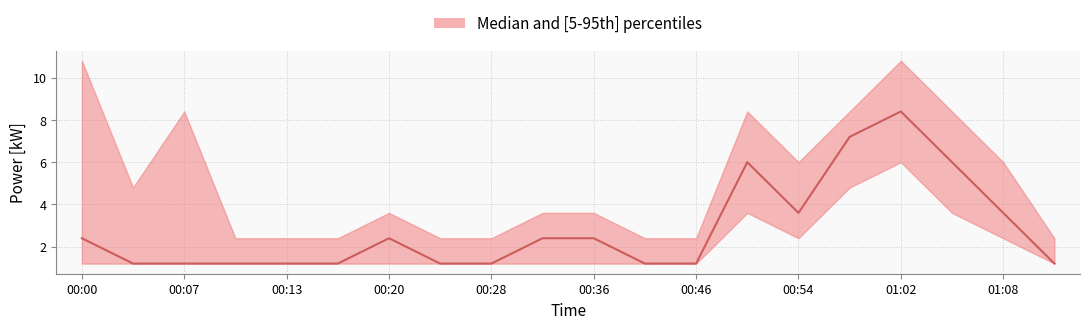

How many interior local valleys does the lower series have?

1